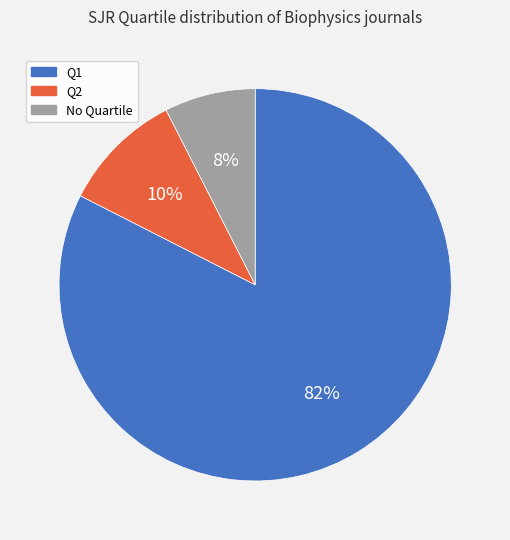

To the nearest percent, what is the average slice percentage?

33%